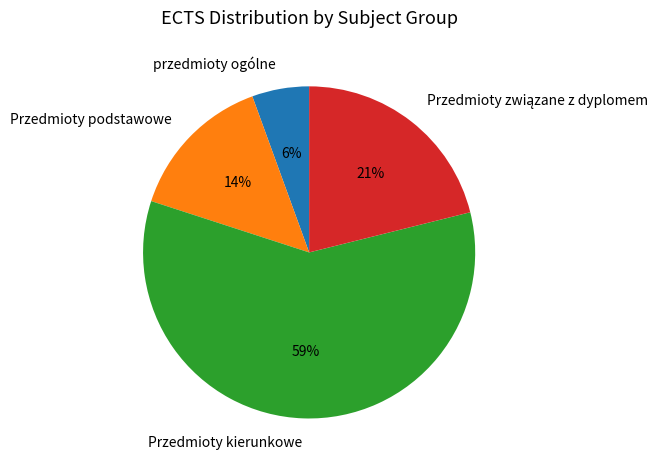

To the nearest percent, what is the difference between the Przedmioty kierunkowe and przedmioty ogólne slice percentages?

53%